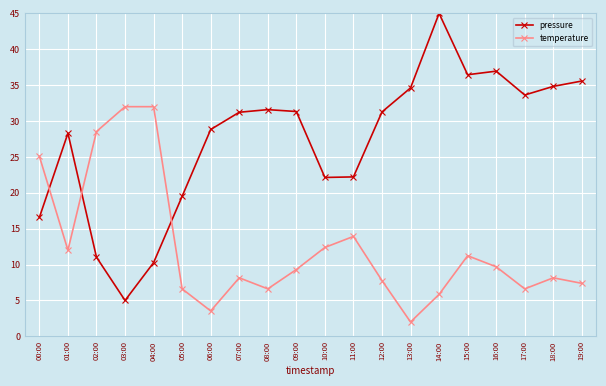

True or false: temperature and pressure intersect in this chart.

True